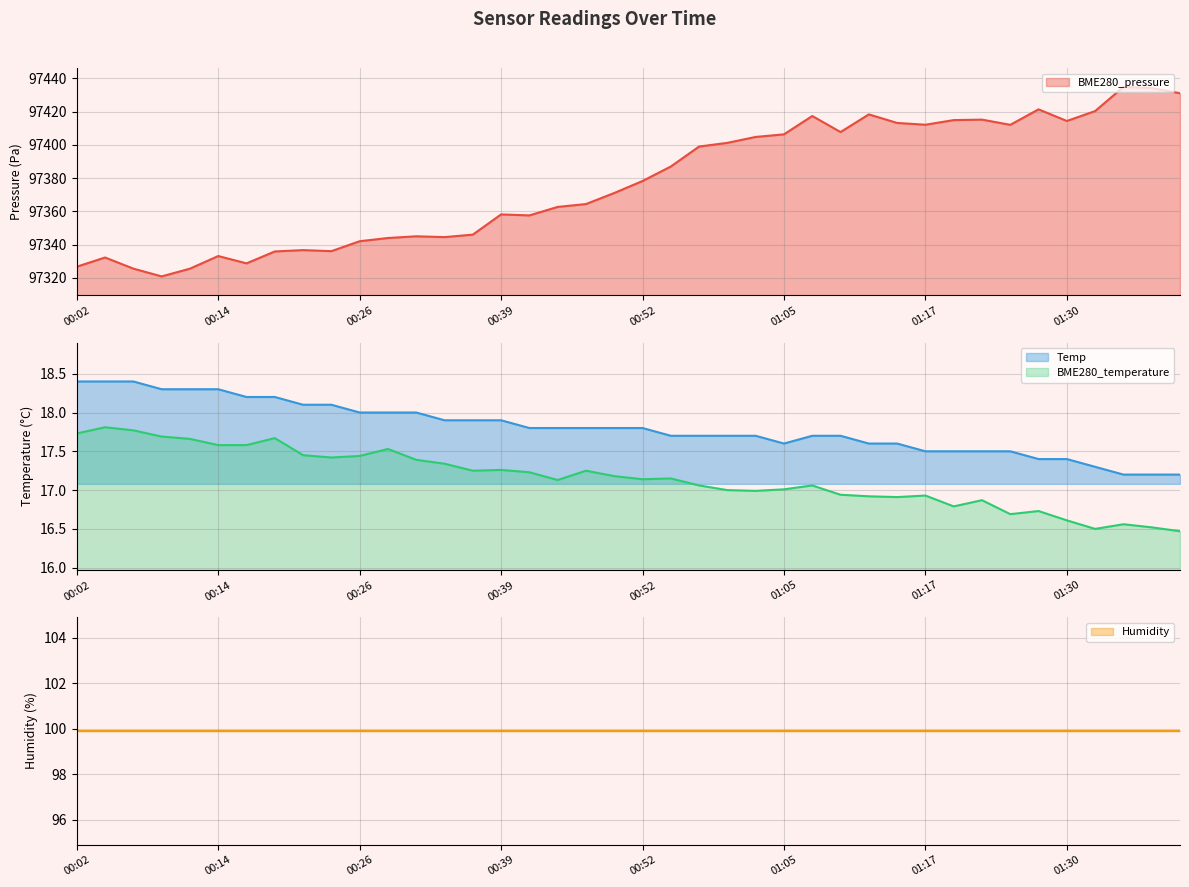

True or false: BME280_temperature and BME280_pressure cross at least once.

False